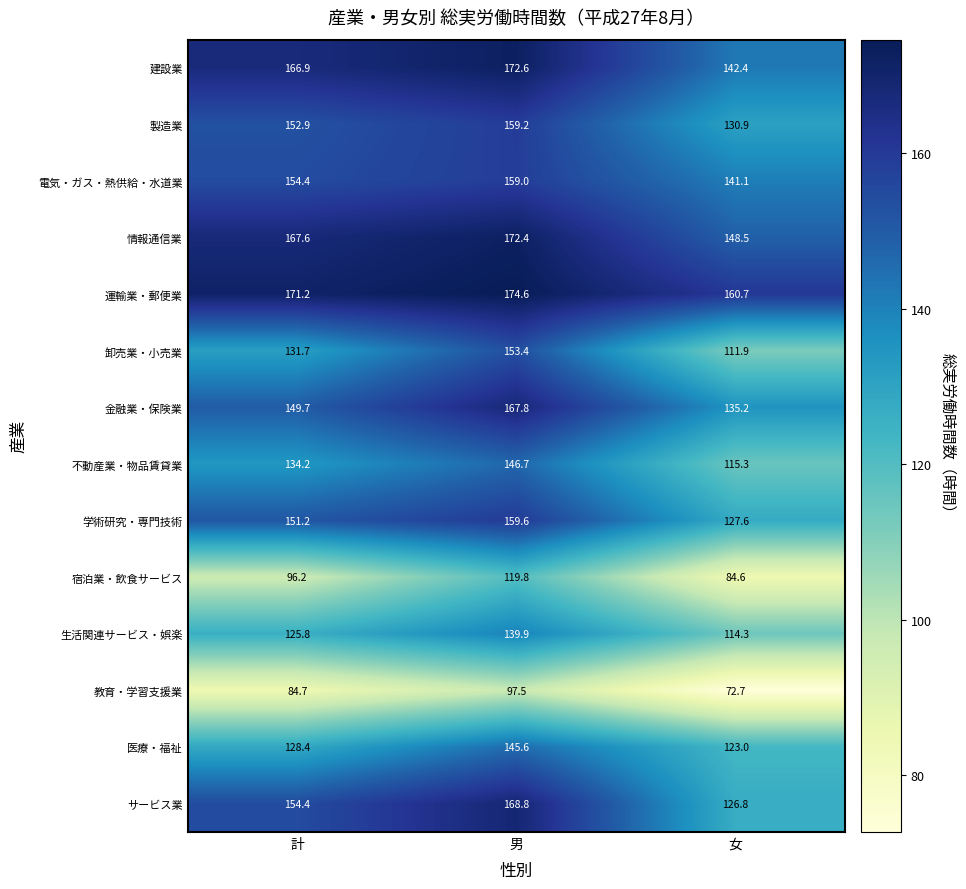

At which label does 学術研究・専門技術 first exceed 151?

計